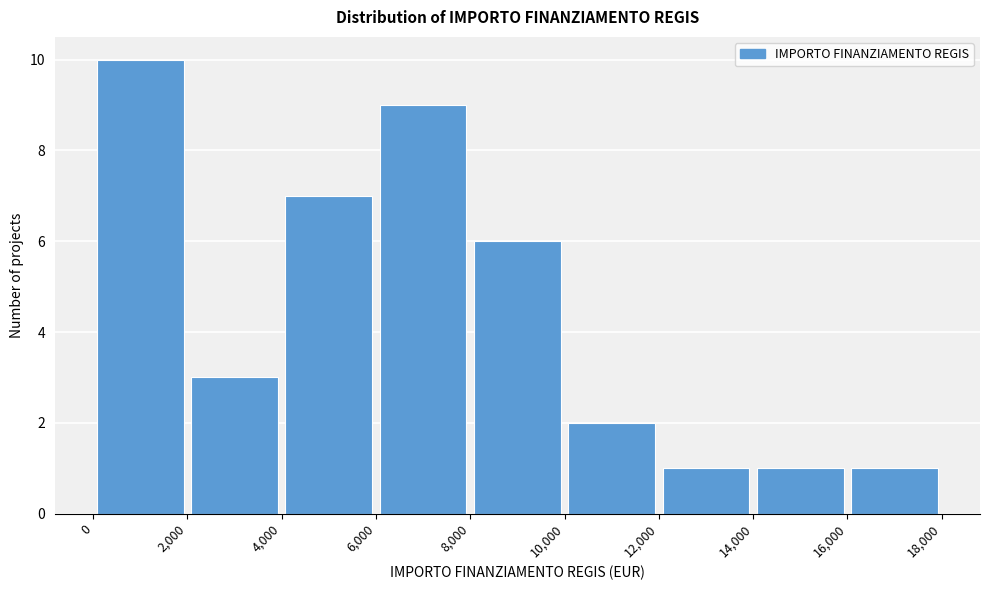

Reading left to right, transcribe this chart: for each bar, give the range it covers on the x-axis and its height. The values are not printed on the chart, so give them approximately, as read against the axis.

0 to 2,000: 10
2,000 to 4,000: 3
4,000 to 6,000: 7
6,000 to 8,000: 9
8,000 to 10,000: 6
10,000 to 12,000: 2
12,000 to 14,000: 1
14,000 to 16,000: 1
16,000 to 18,000: 1